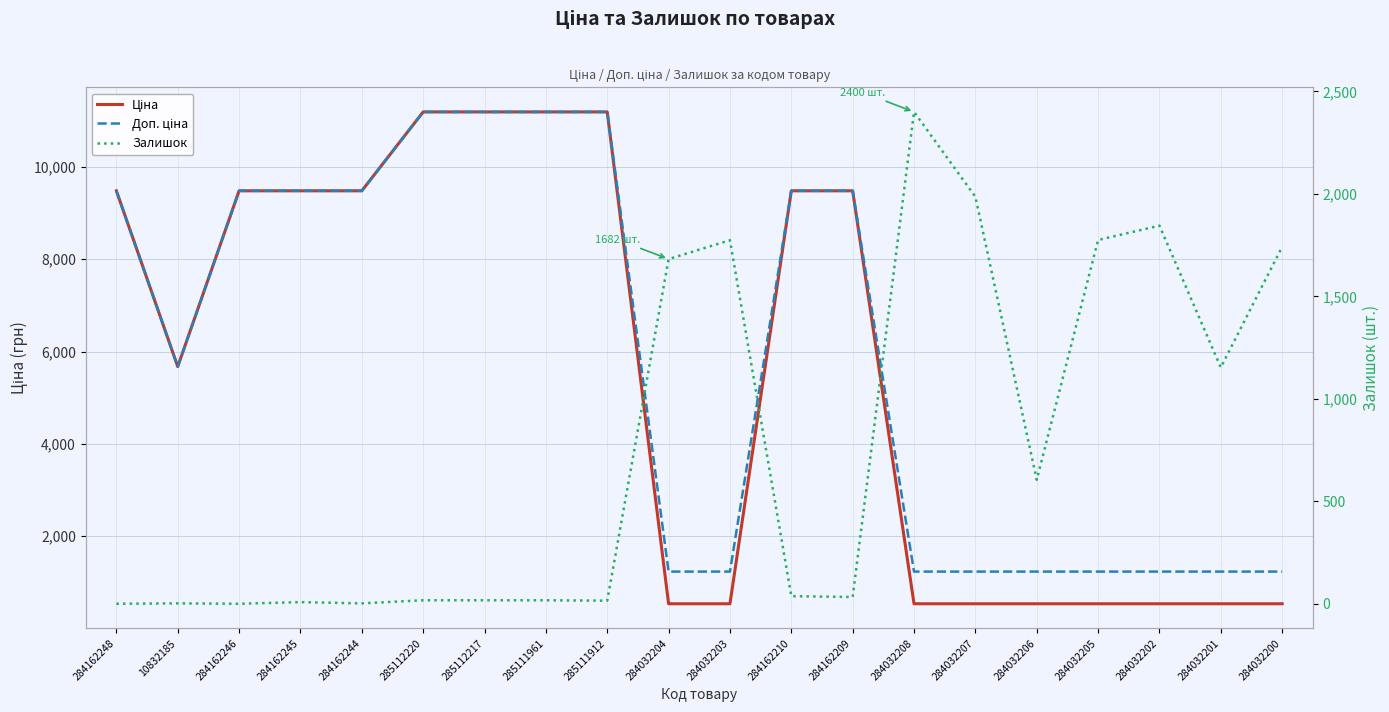

At which label is Ціна closest to 5863?

10832185